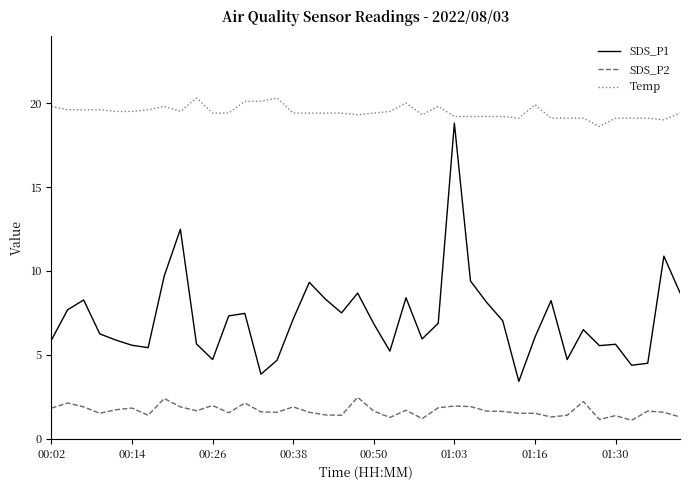

Which series has the largest total across all categories?

Temp